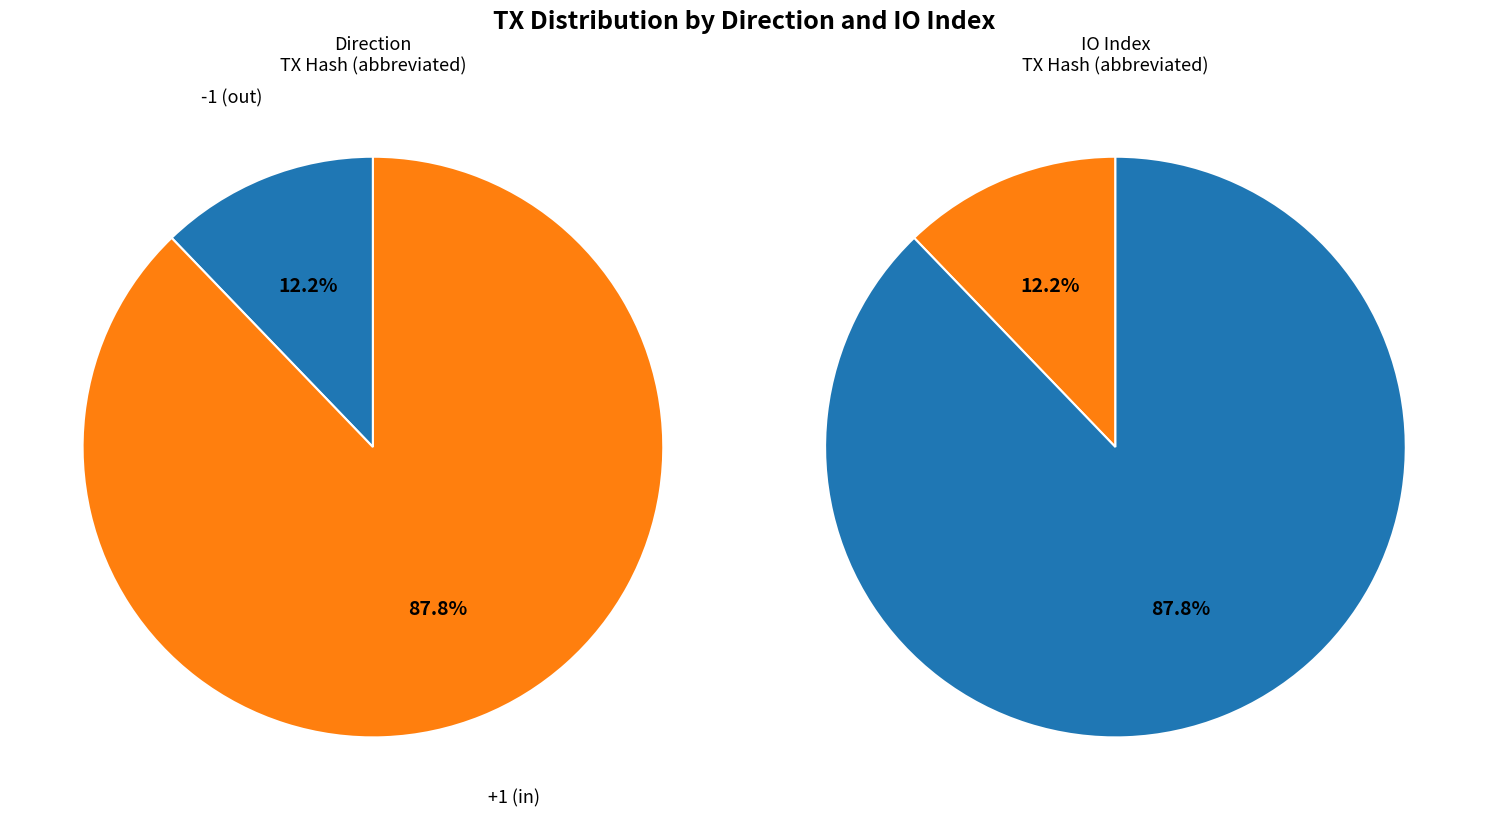

The 0 slice represents 2% of the pie. True or false?

False